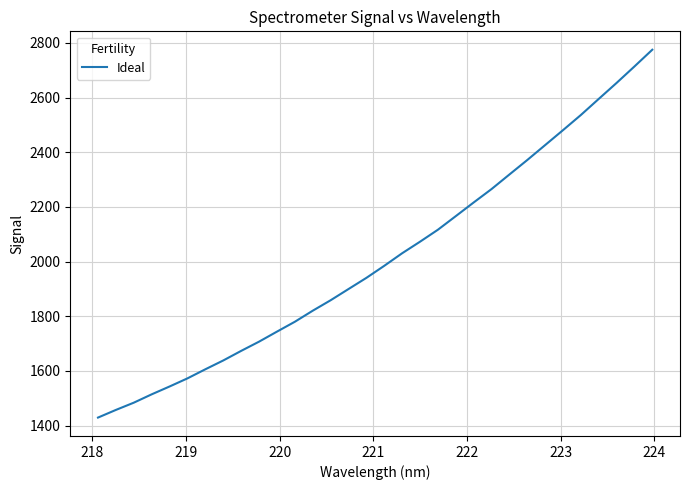

How many values are below 1984?

16